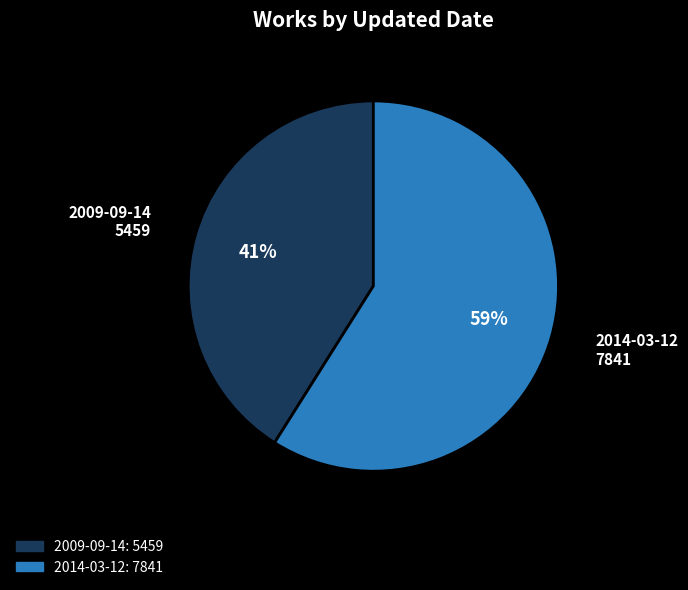

Is it true that 2009-09-14 is 41% of the pie?

True